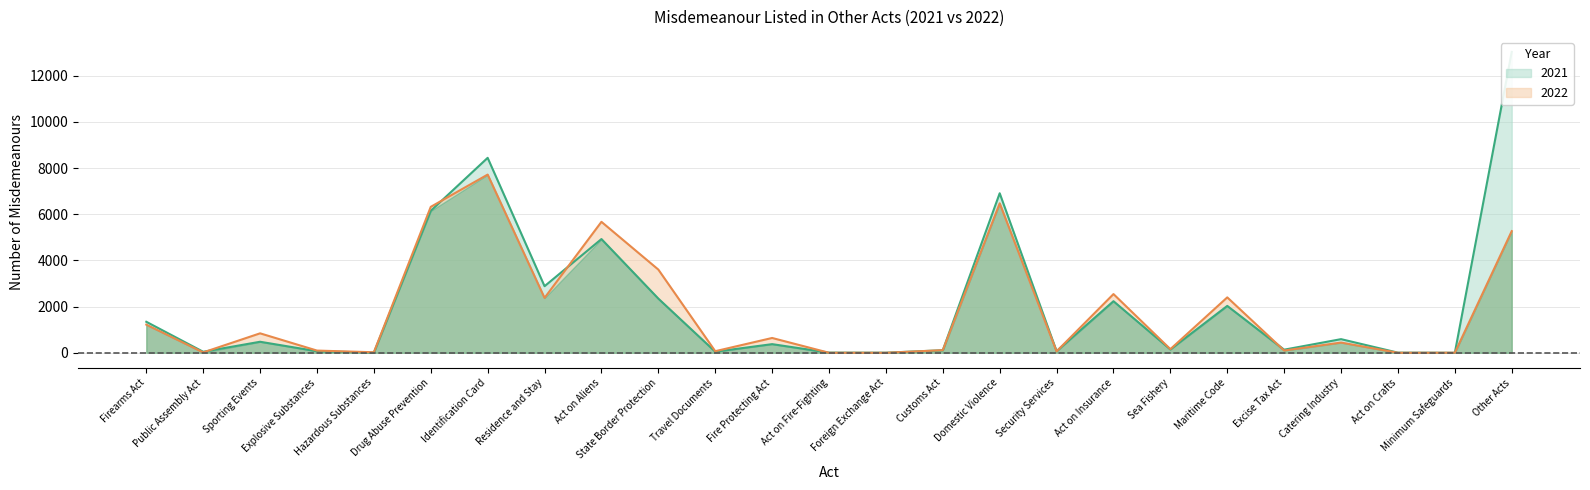

True or false: 2021 has a value of 23 at Public Assembly Act.

False